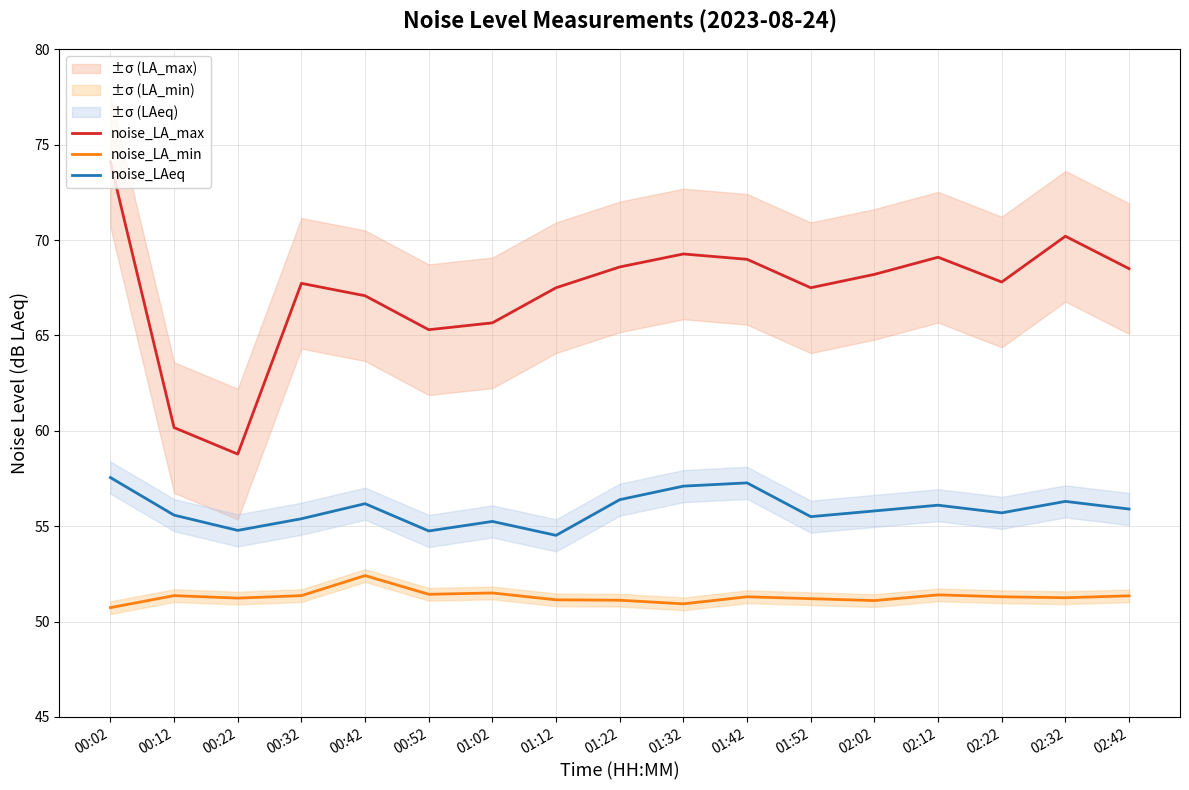

True or false: noise_LAeq and noise_LA_max cross at least once.

False